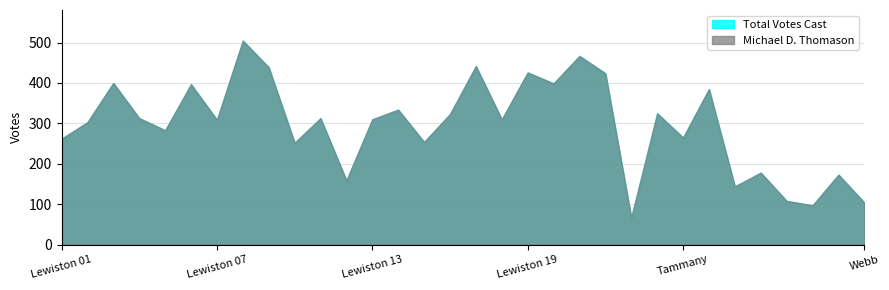

How many lines are shown in the chart?

2